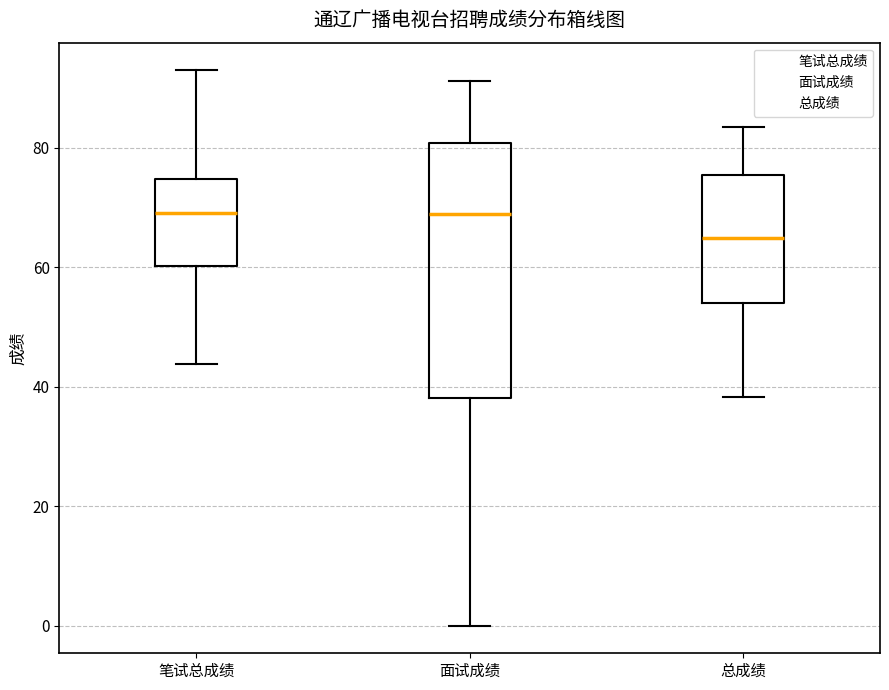

Where does the lower whisker of the box for 笔试总成绩 end on the y-axis? The values are not printed on the chart, so give them approximately, as read against the axis.

44